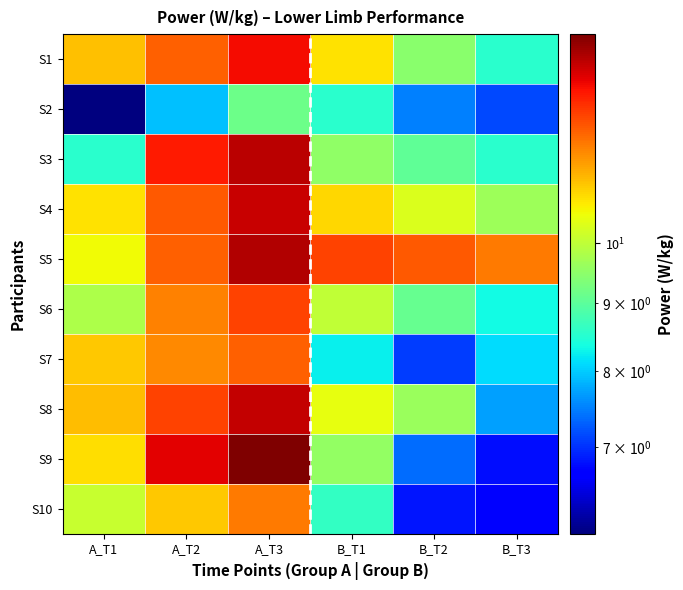

What is the total value across all series at B_T1?

99.2